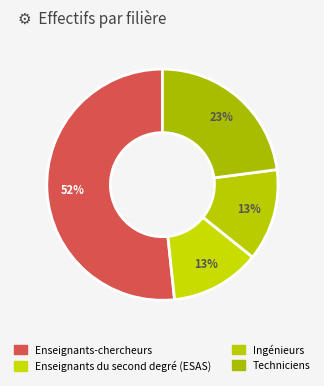

Which slice is the largest?

Enseignants-chercheurs